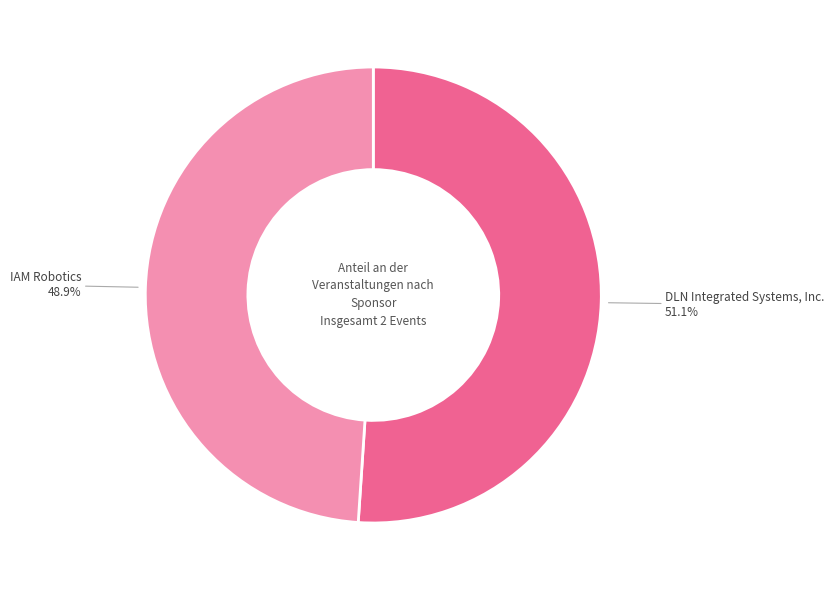

Does any single category account for the majority?

Yes